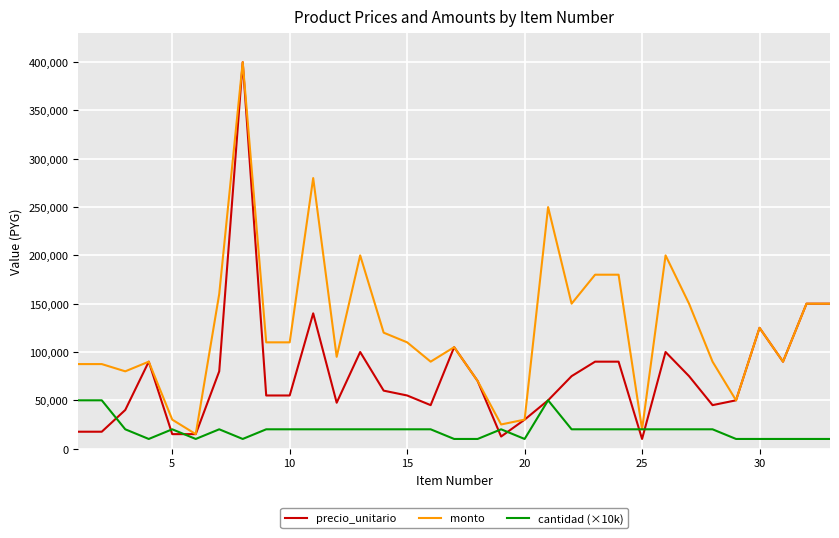

What is the maximum value shown in the chart?

400000